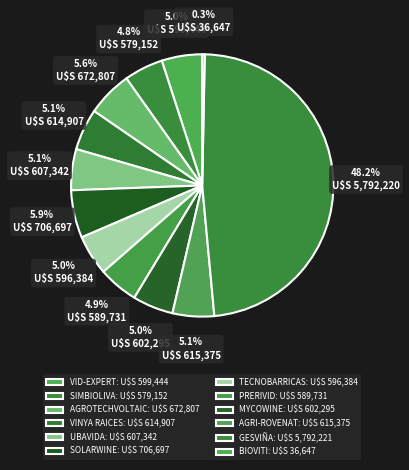

The AGRI-ROVENAT slice represents 5% of the pie. True or false?

True